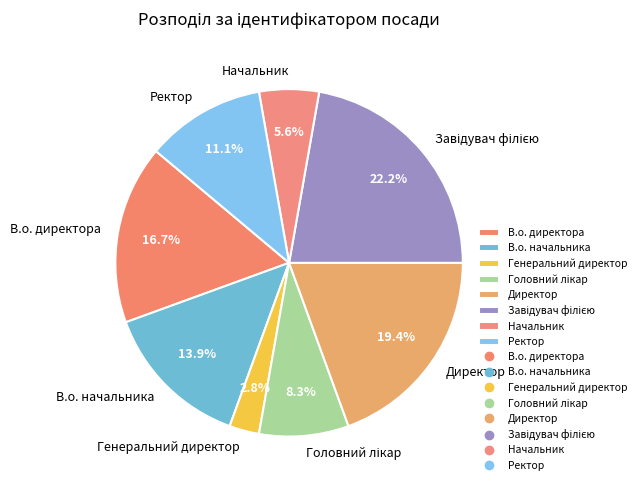

Is there a majority slice in this chart?

No